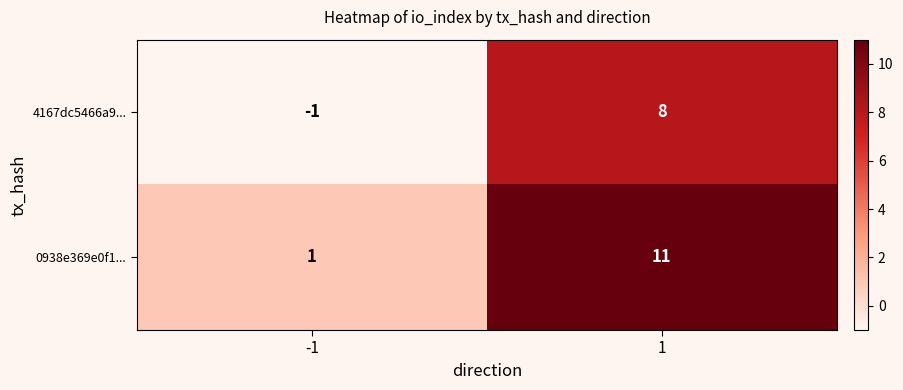

What is the difference between the maximum and minimum values in the 0938e369e0f1... series?

10